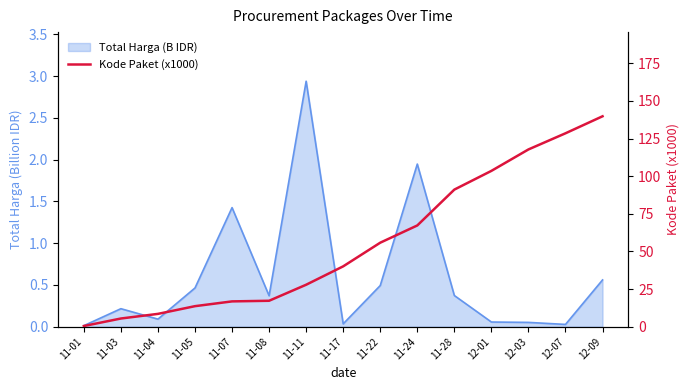

Does the chart have visible grid lines?

No